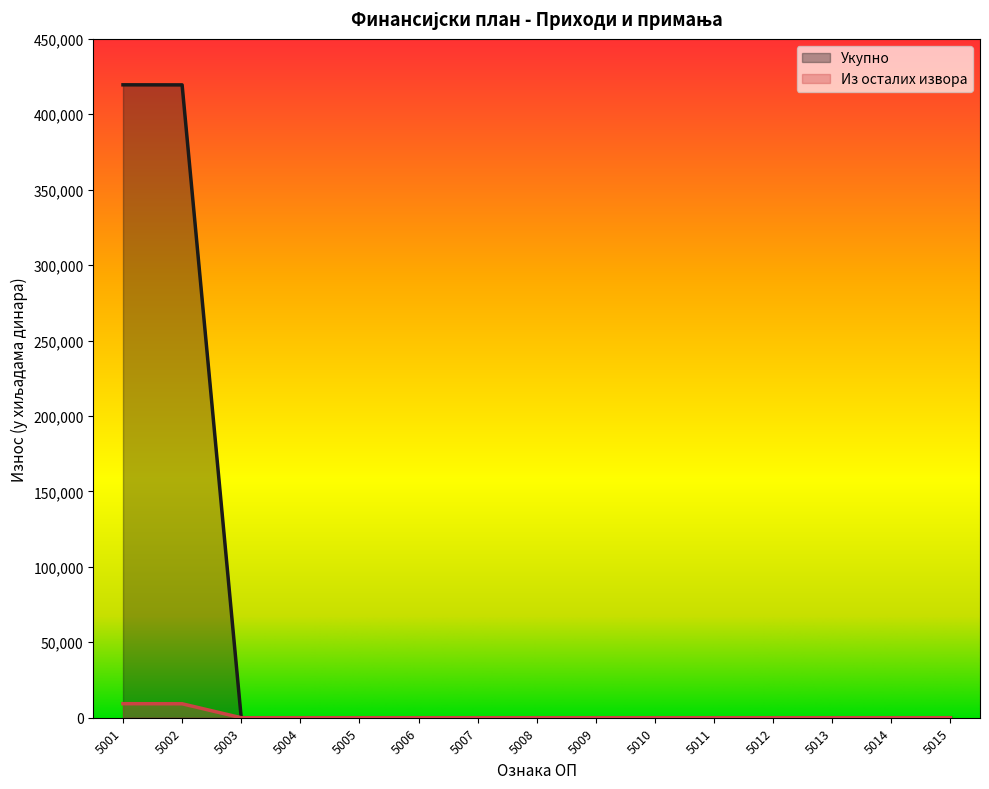

List the series in order of their overall mean, lowest first.

Из осталих извора, Укупно